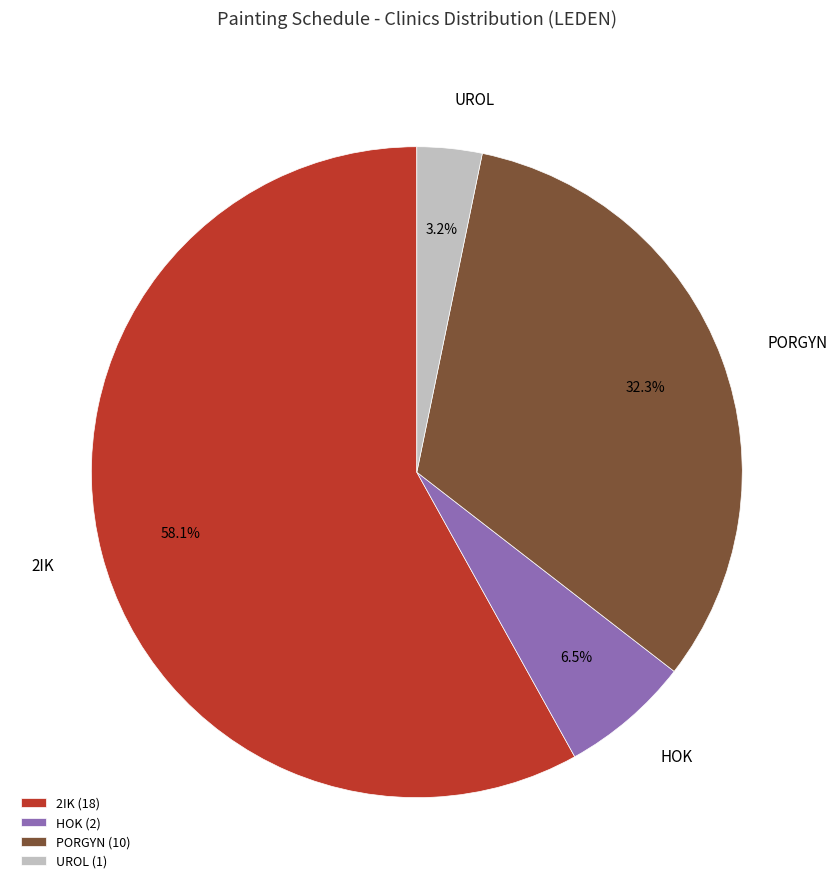

What is the total percentage of HOK and UROL?

9.7%